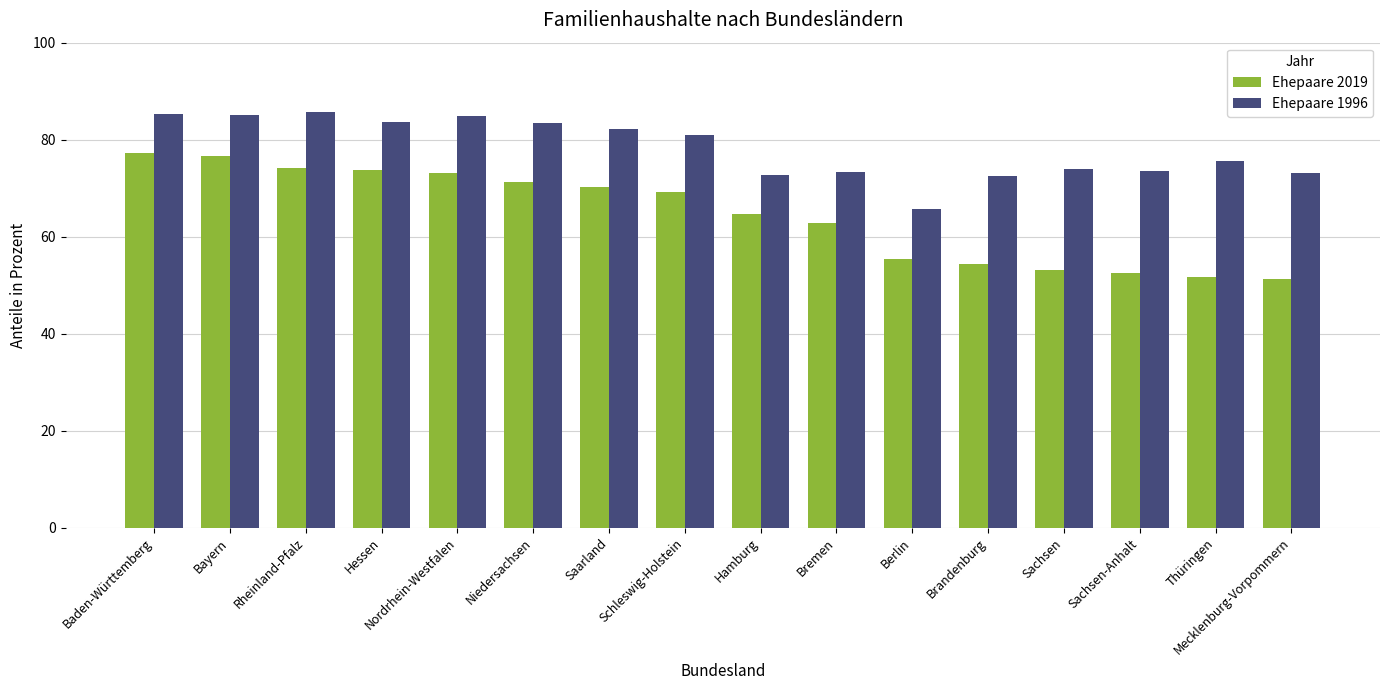

What is the difference between the maximum and second lowest values in the Ehepaare 2019 series?

25.6